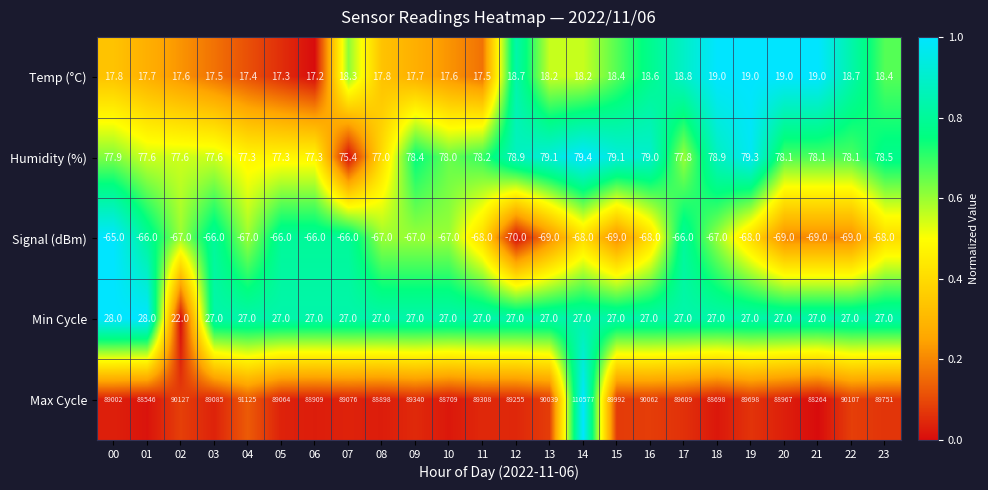

What is the total value across all series at 21?

88319.1